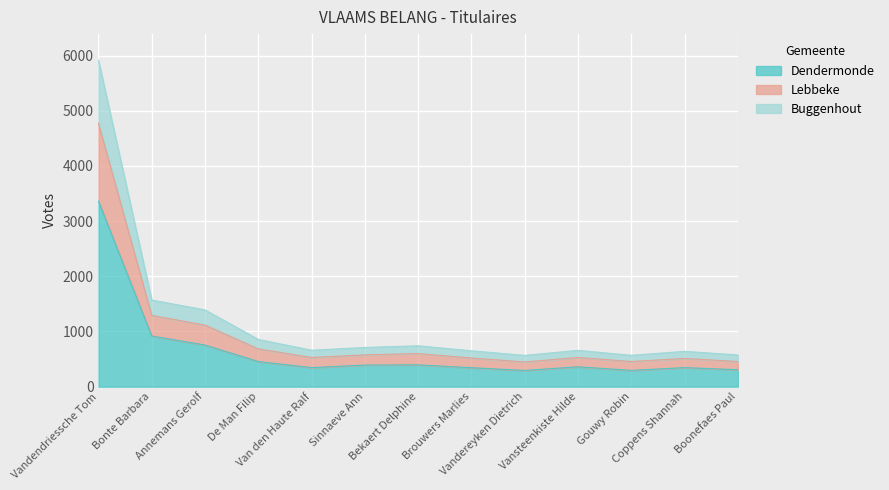

What is the maximum value shown in the chart?

5917